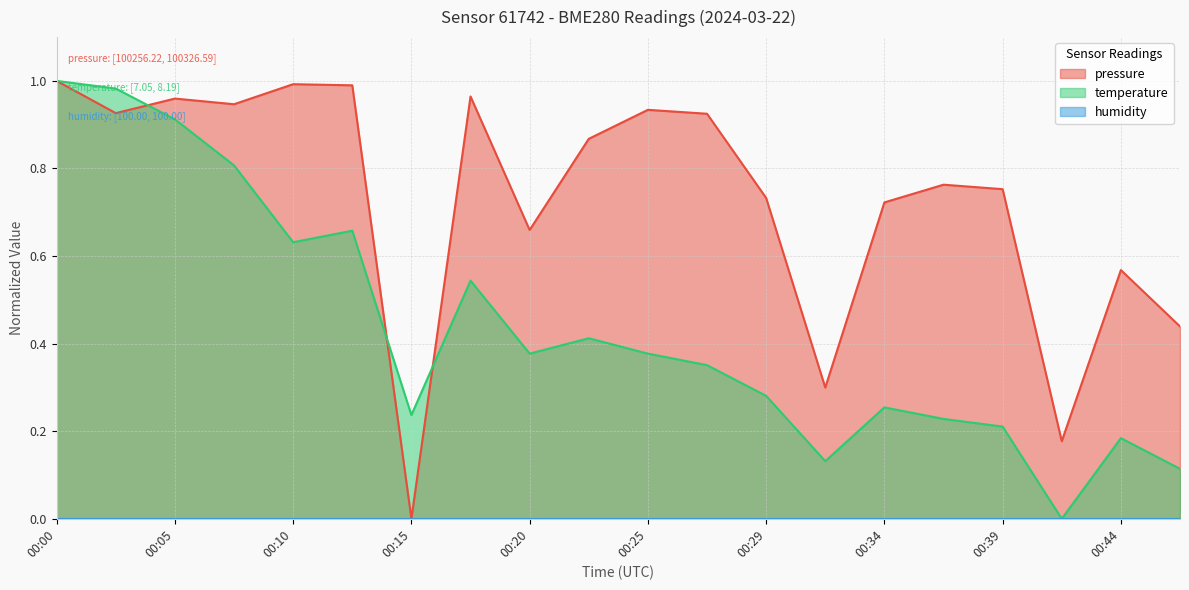

The value of temperature at 00:07 is 0.3. True or false?

False